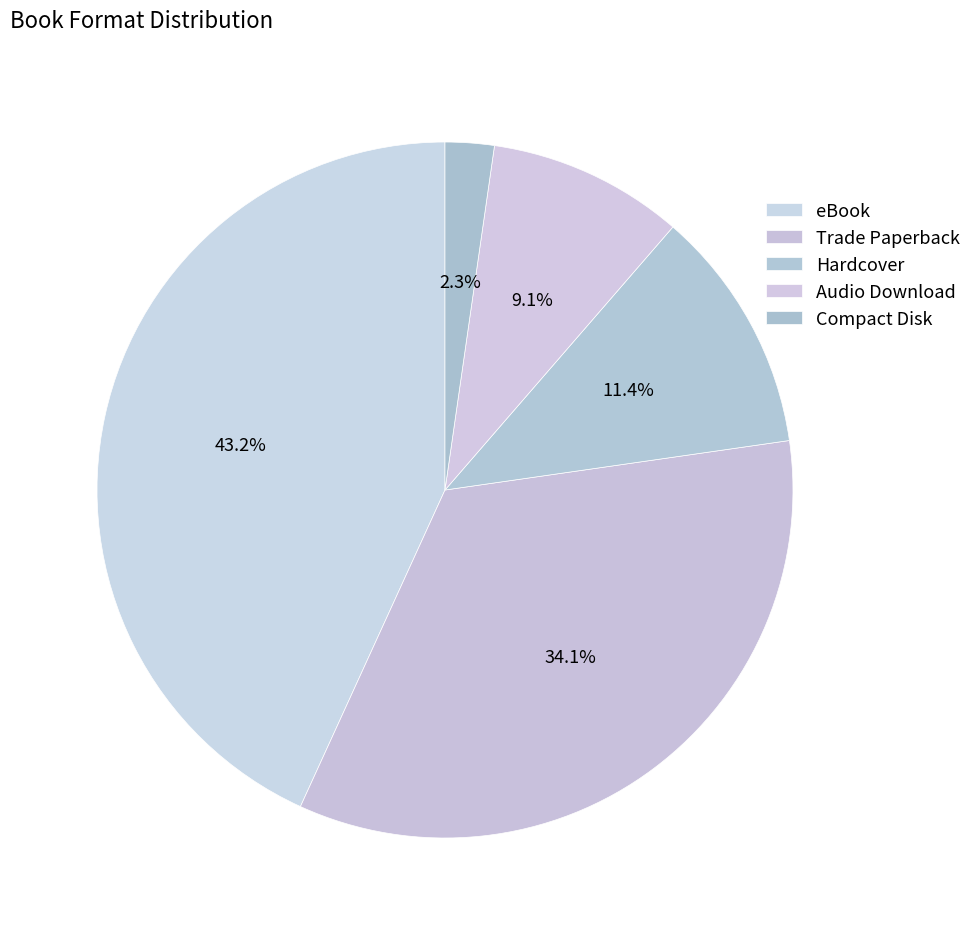

To the nearest percent, what is the difference between the largest and smallest slice percentages?

41%